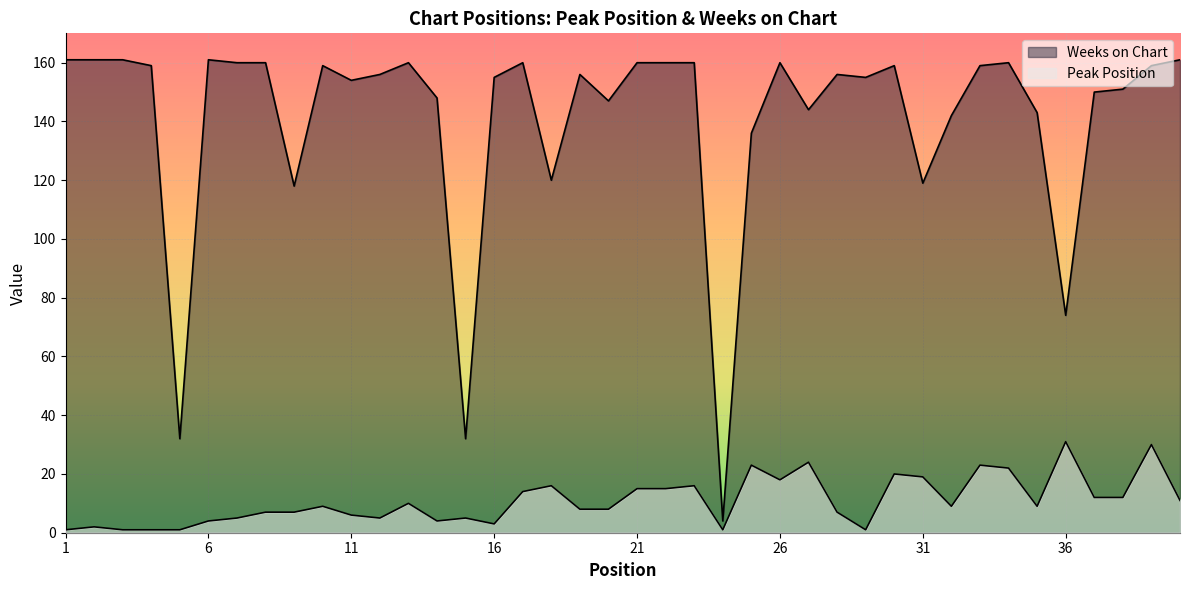

How many interior local valleys does the Weeks on Chart series have?

11